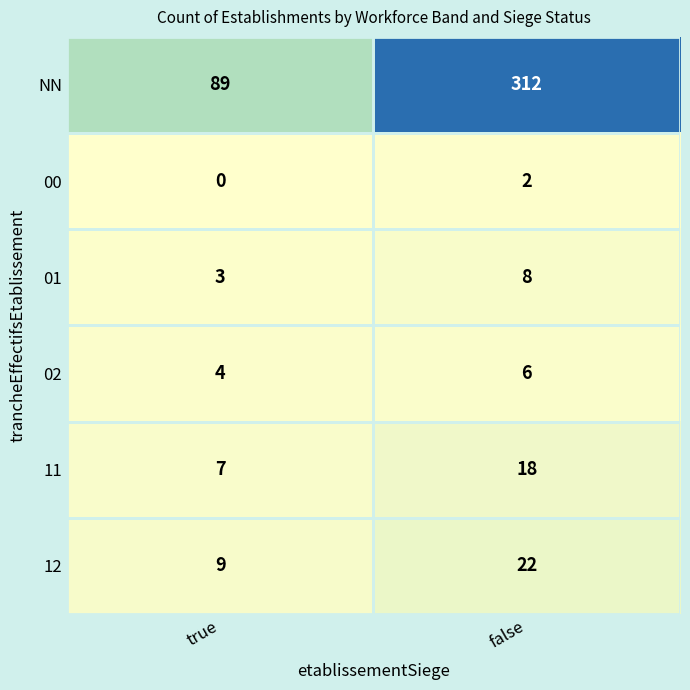

What is the average value of the 02 series?

5